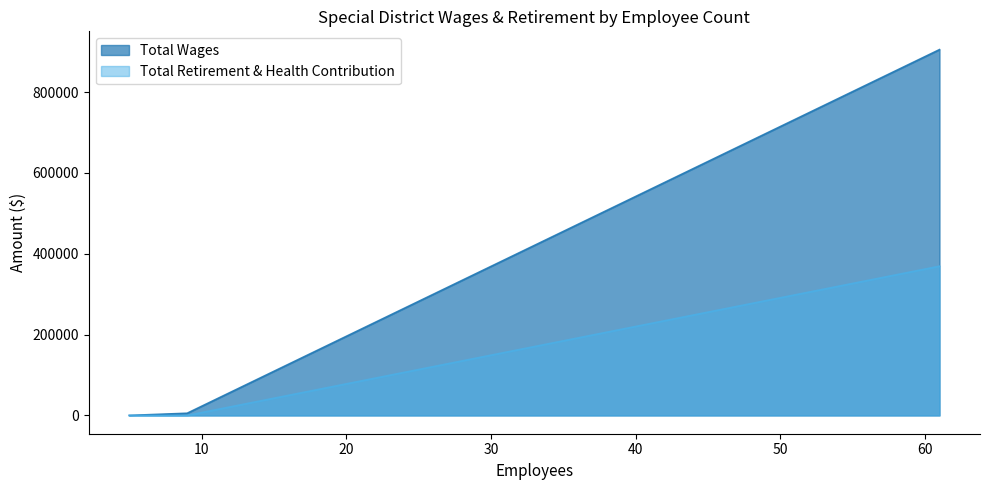

Between 5 and 9, which series saw the biggest shift?

Total Wages